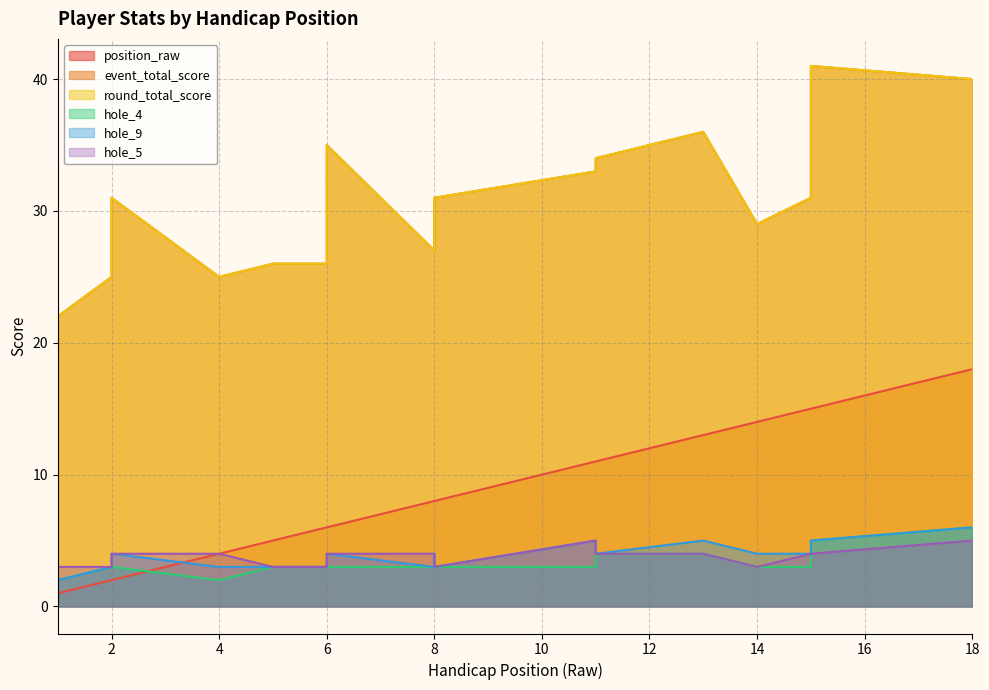

Which label corresponds to the largest value in the chart?

15